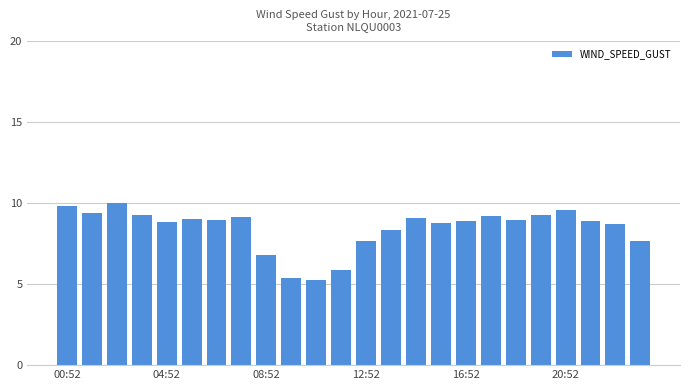

What is the greatest value displayed?

10.0